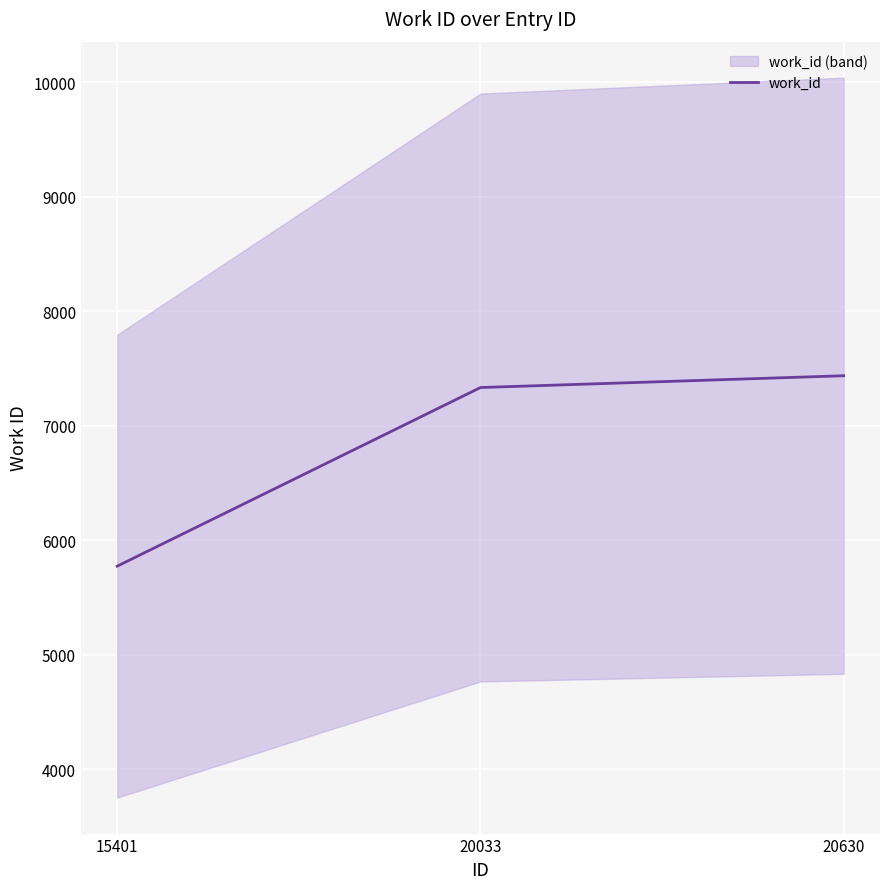

What is the sum of the values at 20630 and 20033?

14773